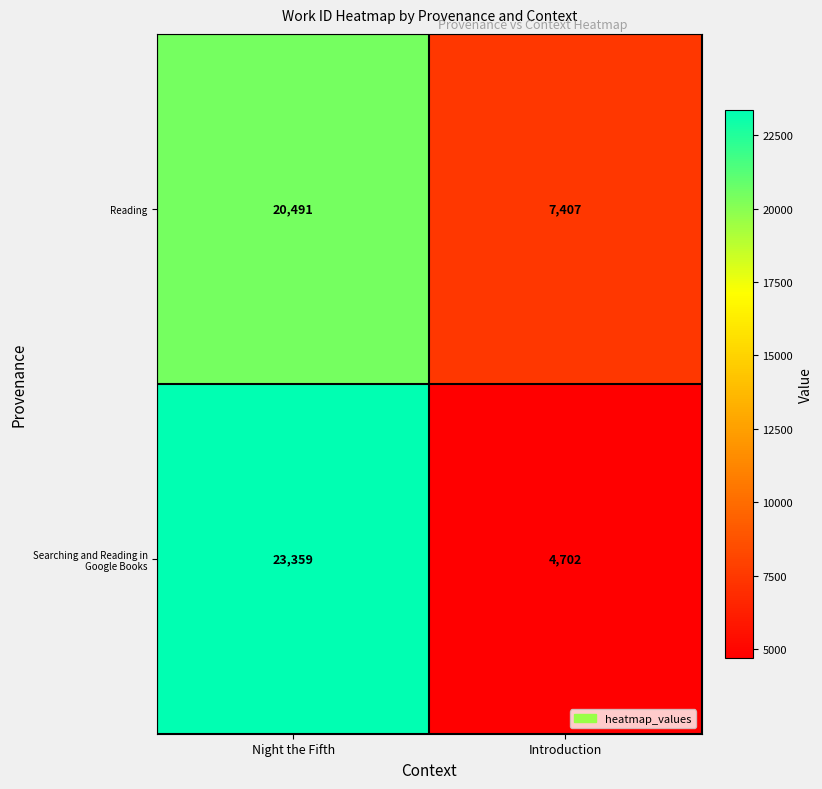

Reading left to right, list all the values displayed in this chart.

Reading: Night the Fifth=20491	Introduction=7407
Searching and Reading in Google Books: Night the Fifth=23359	Introduction=4702